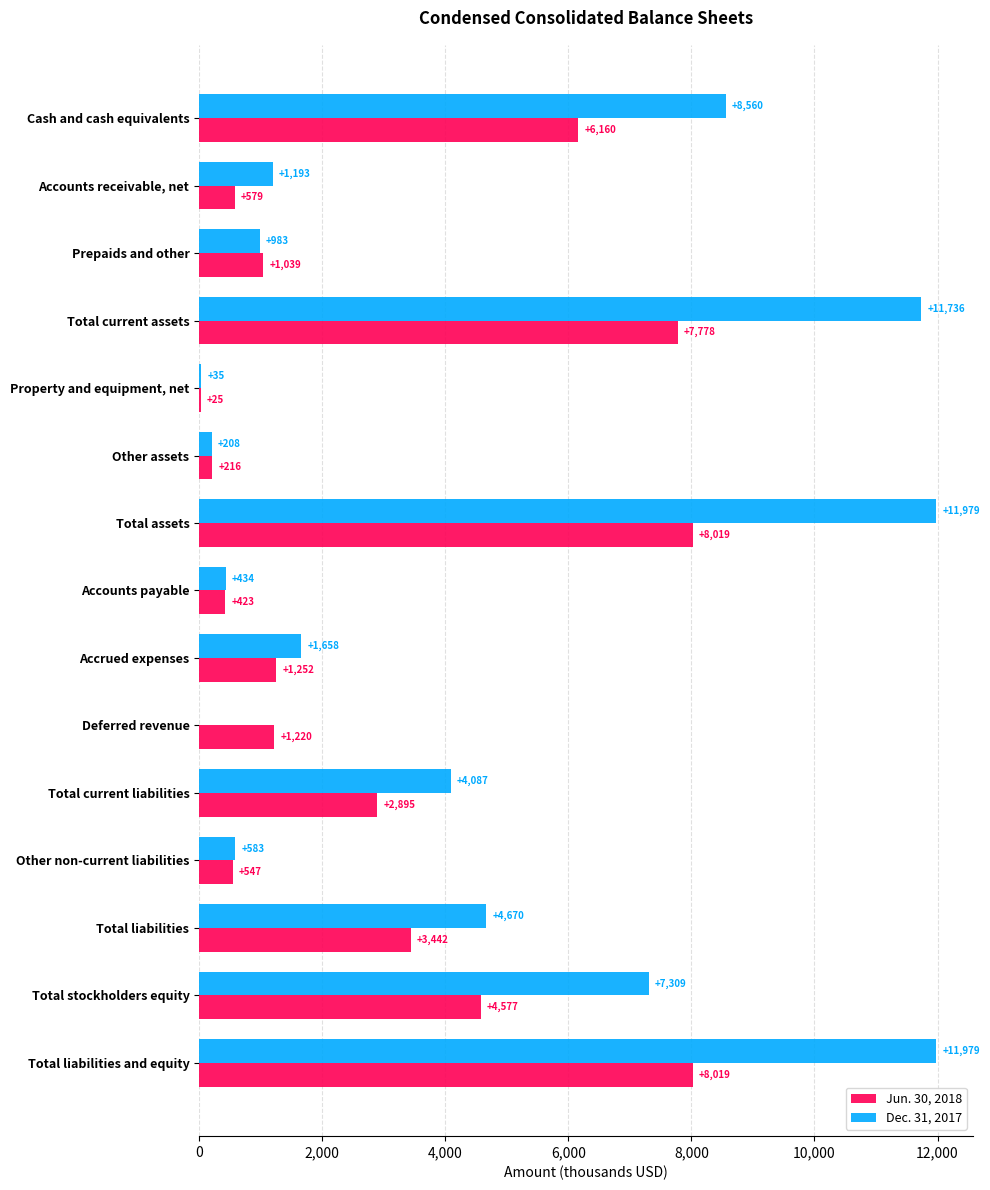

What is the maximum value for Jun. 30, 2018?

8019